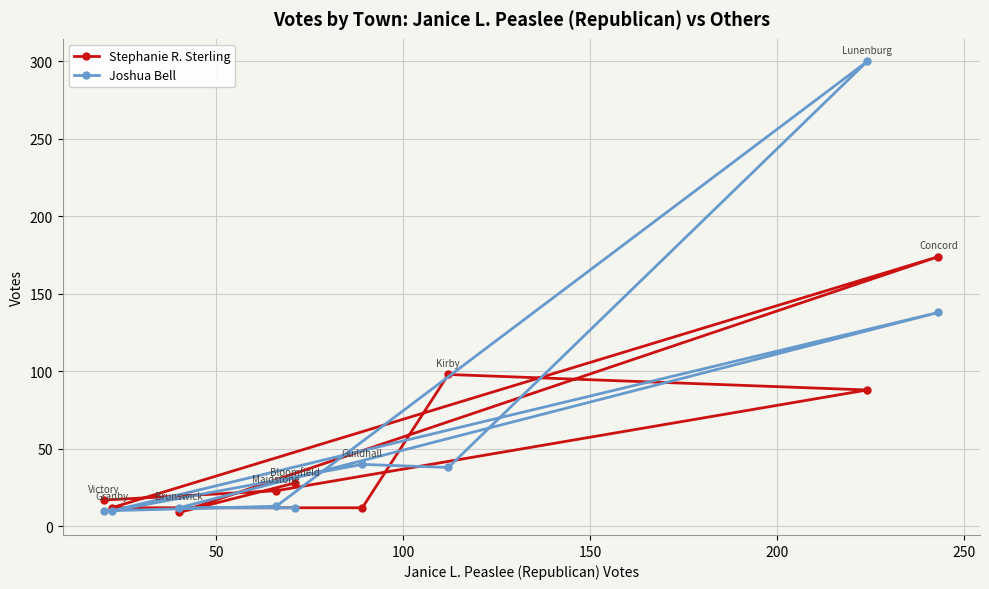

How many lines are shown in the chart?

2